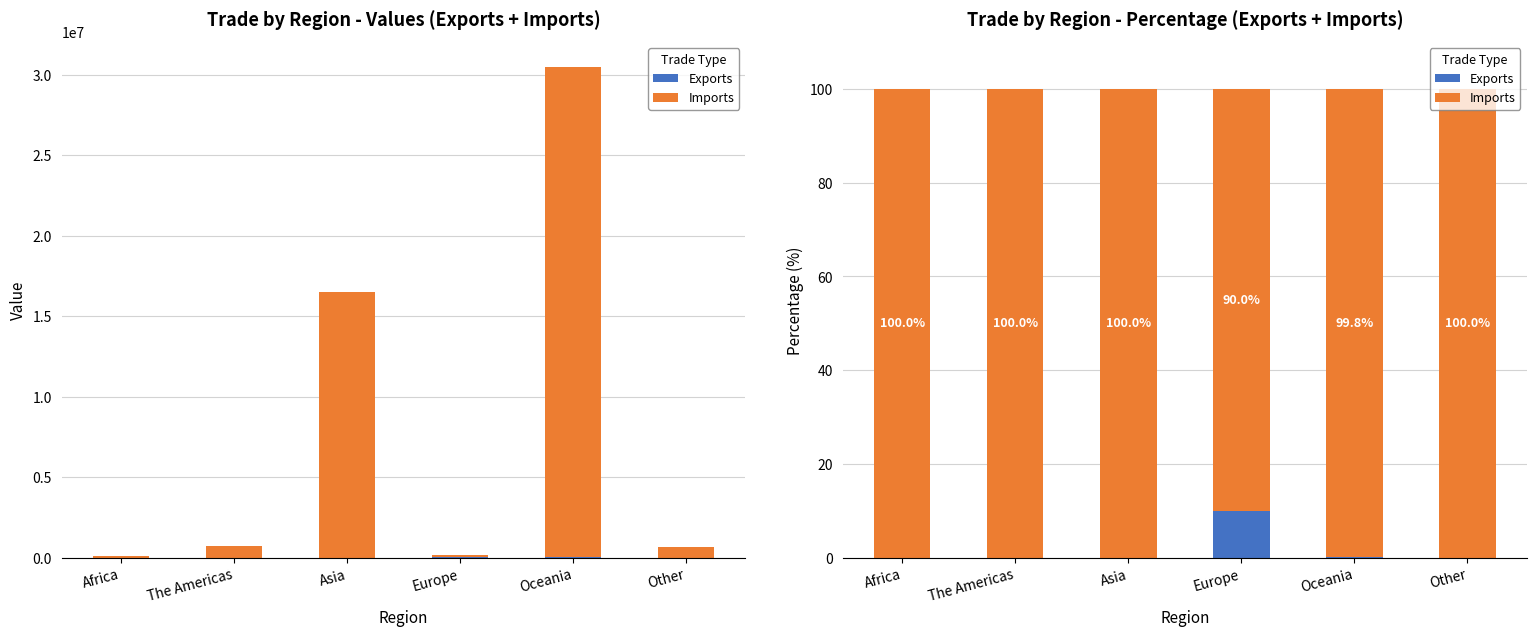

The Exports series shows 13.0 at Europe. True or false?

False